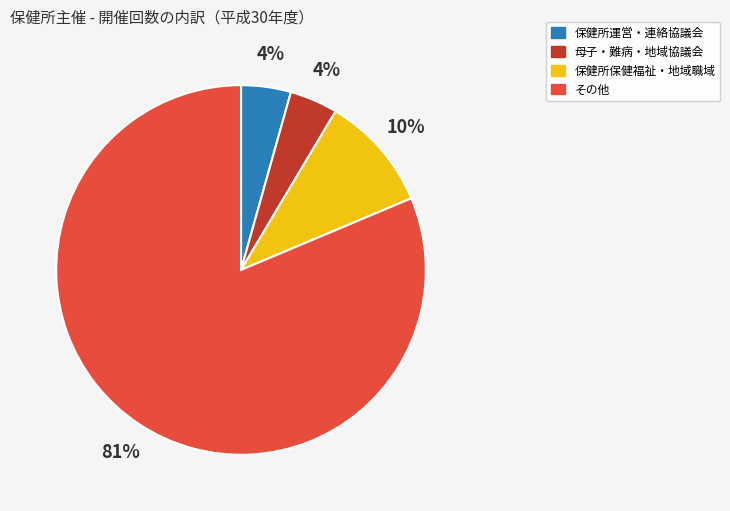

How many slices are in this pie chart?

4